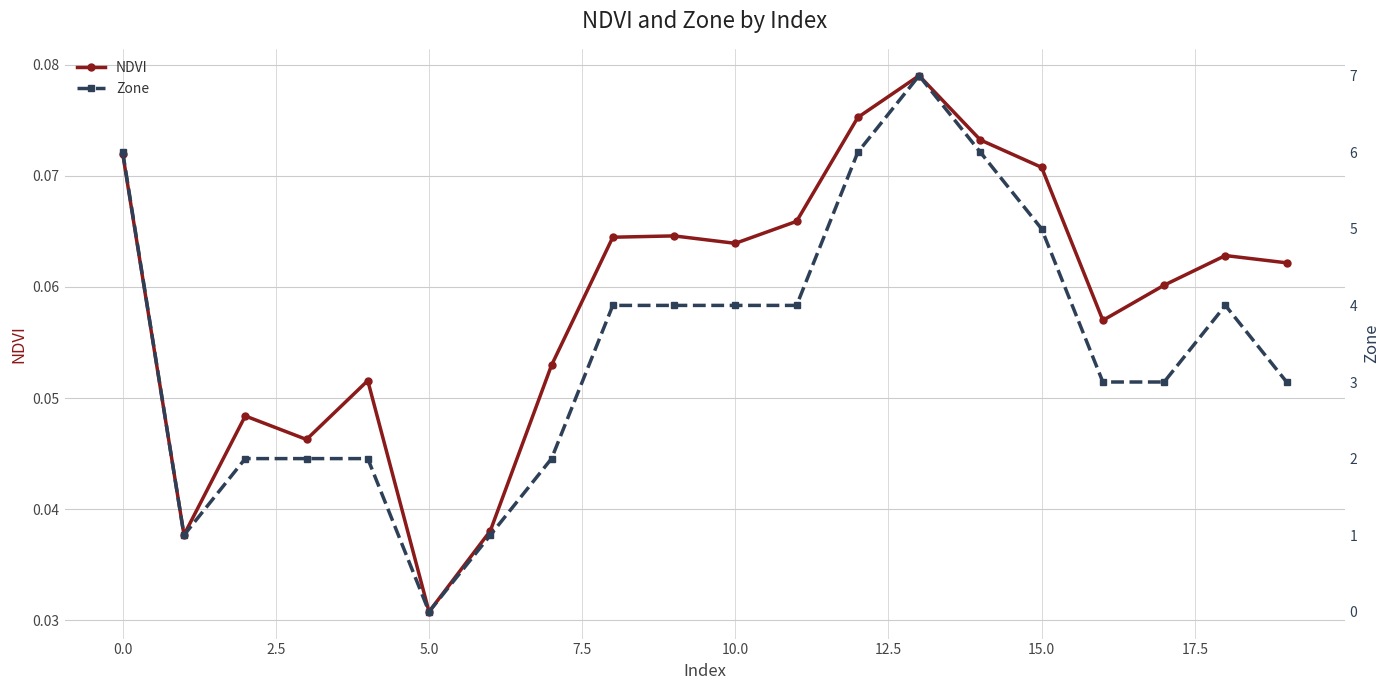

Count the NDVI values in the range 0 to 1.

20